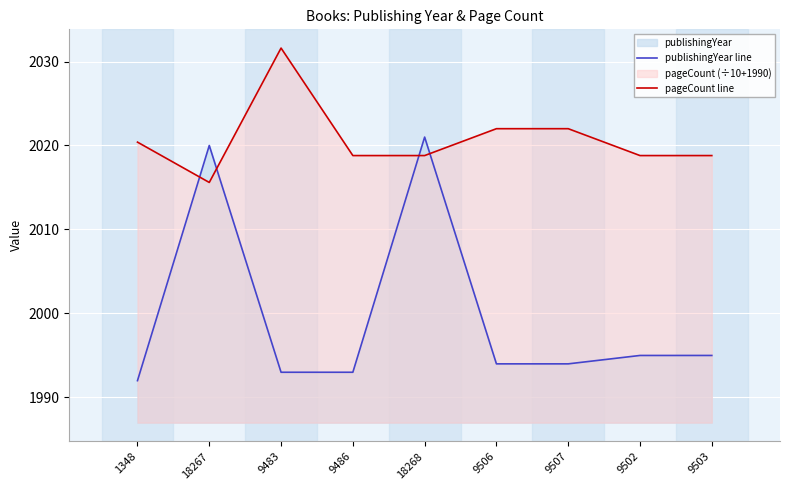

Rank the series at 18268 from highest to lowest value.

publishingYear line, pageCount line